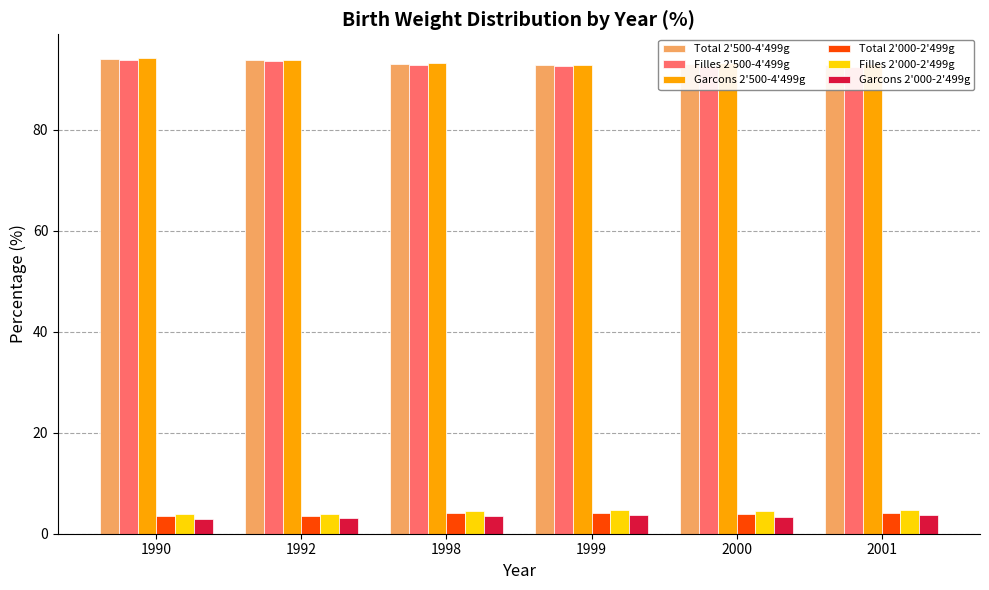

What are all the series names shown in the legend?

Total 2'500-4'499g, Filles 2'500-4'499g, Garcons 2'500-4'499g, Total 2'000-2'499g, Filles 2'000-2'499g, Garcons 2'000-2'499g